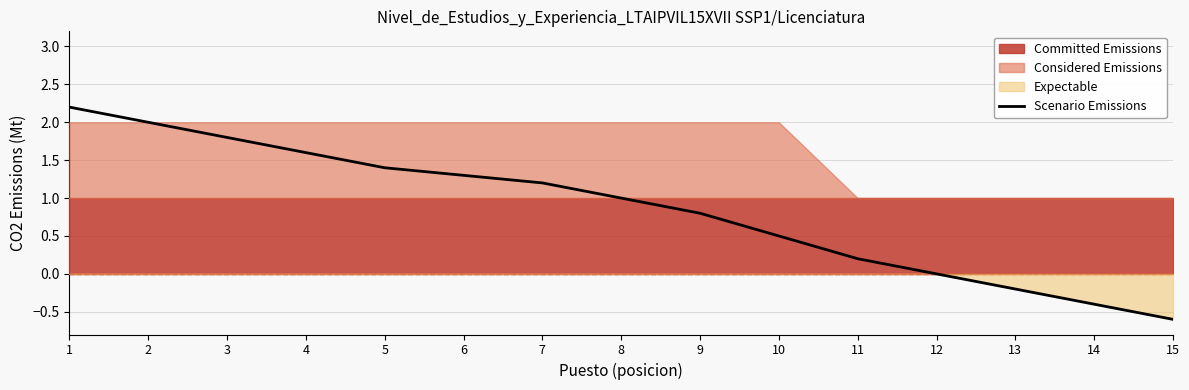

At which category does the chart reach its peak across all series?

1